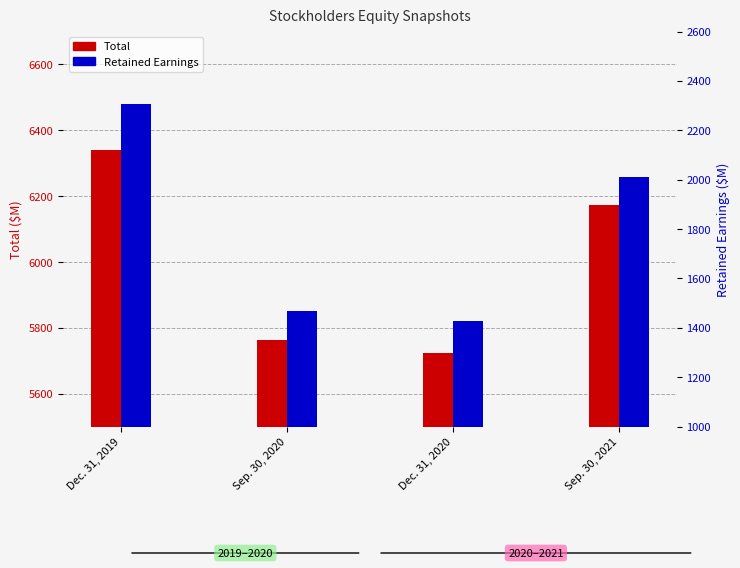

Which series has the largest range (max minus min)?

Retained Earnings